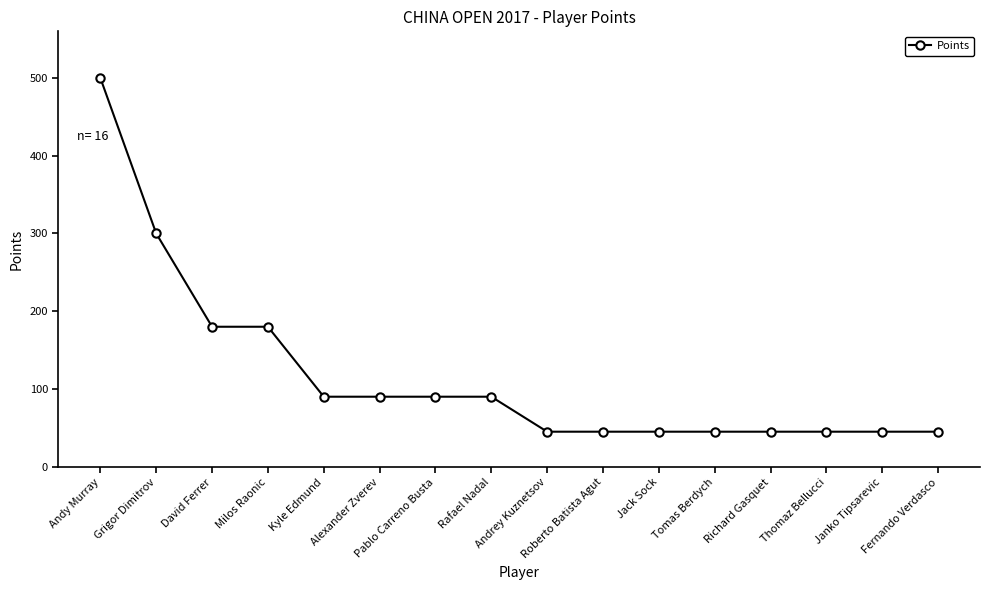

What is the average value?

118